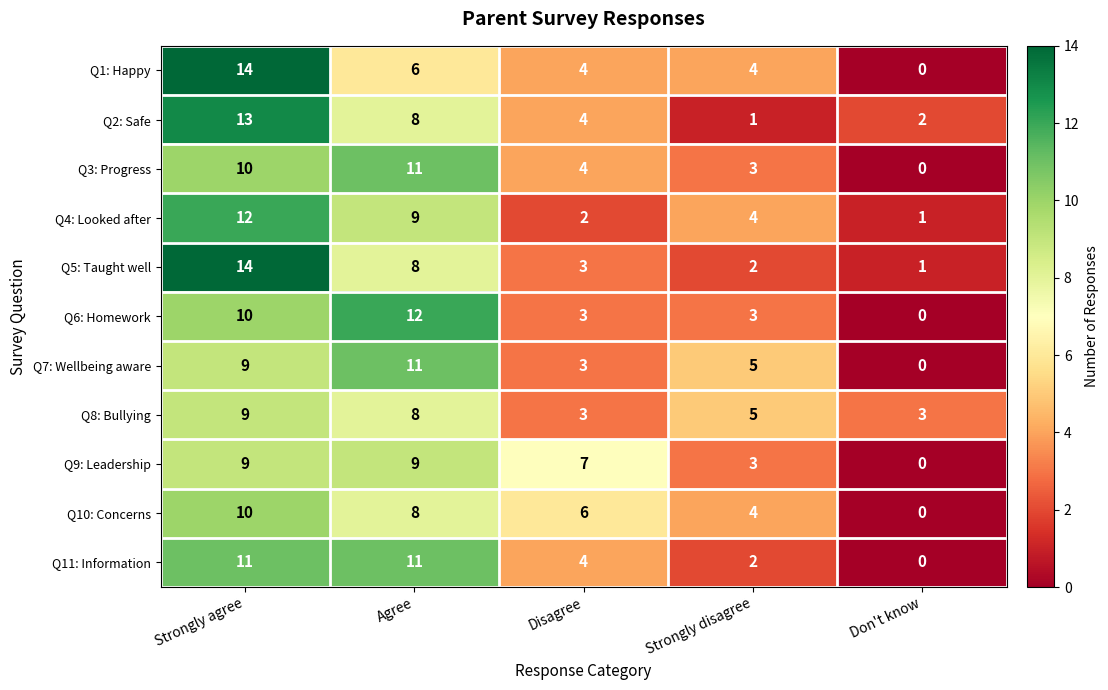

The Q8: Bullying series shows 3 at Strongly agree. True or false?

False